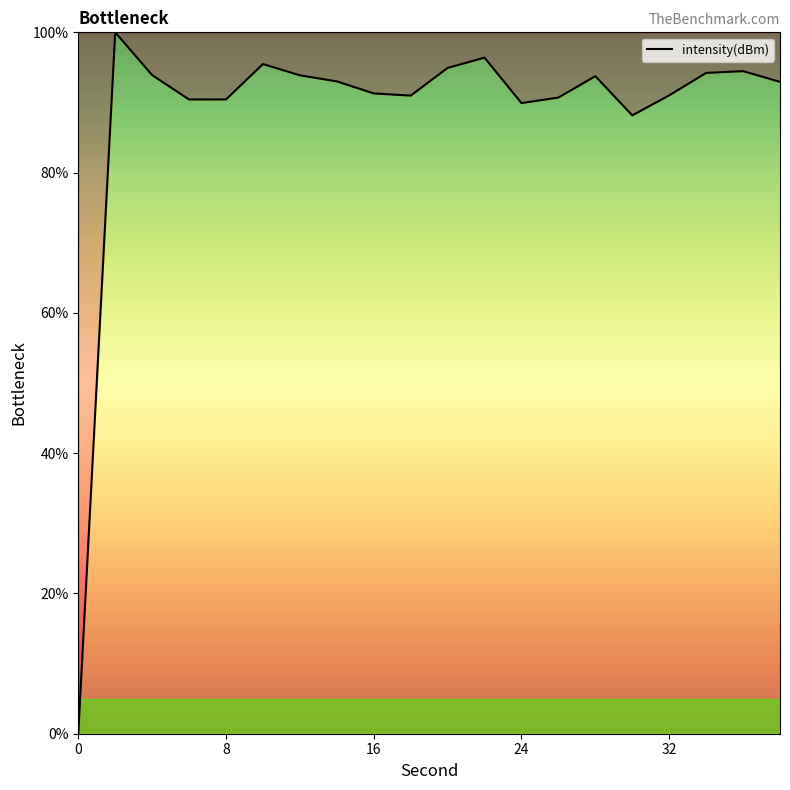

How many interior local peaks (higher than both neighbors) does the data have?

5